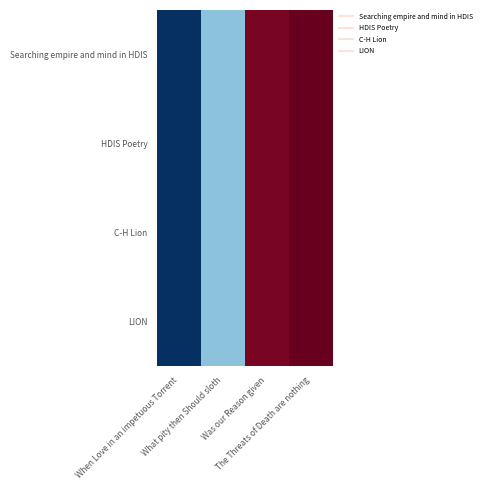

Which category has the lowest value across all series?

When Love in an impetuous Torrent